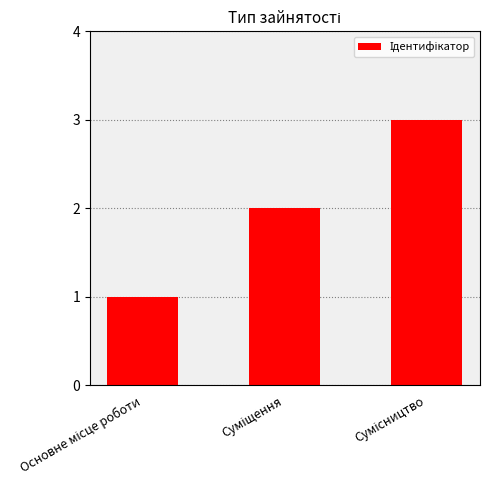

What is the greatest value displayed?

3